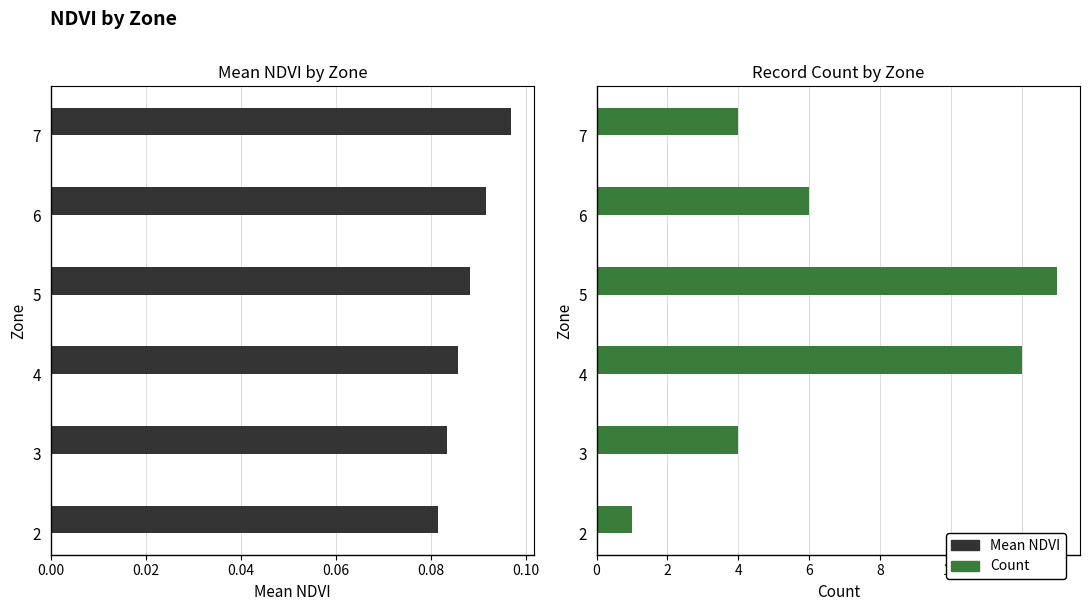

What is the difference between the highest and lowest values at 0.04?

11.9